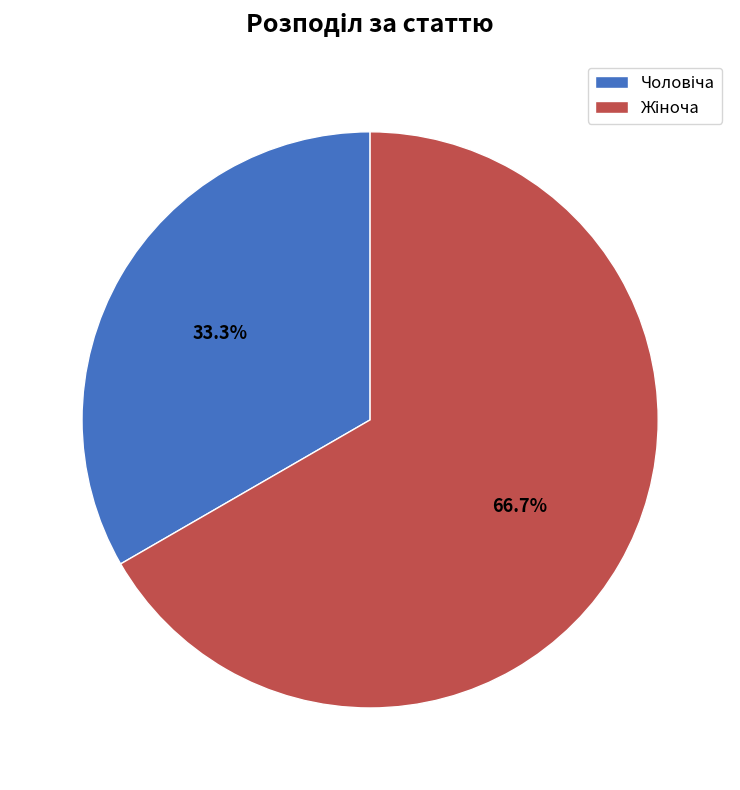

Does any single category account for the majority?

Yes